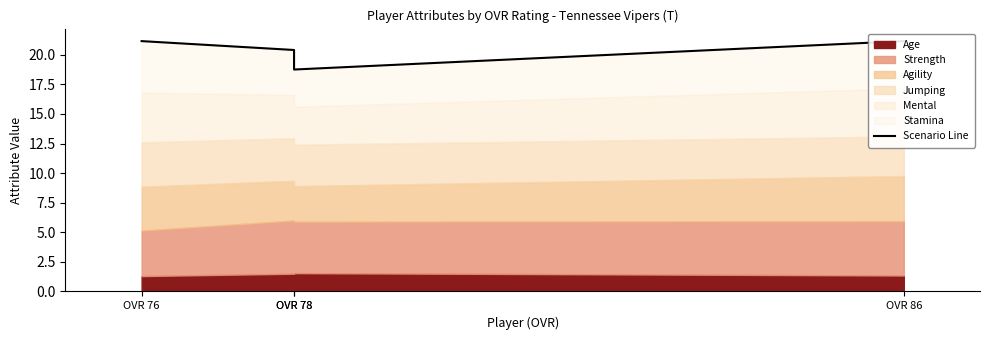

Does the chart have visible grid lines?

No